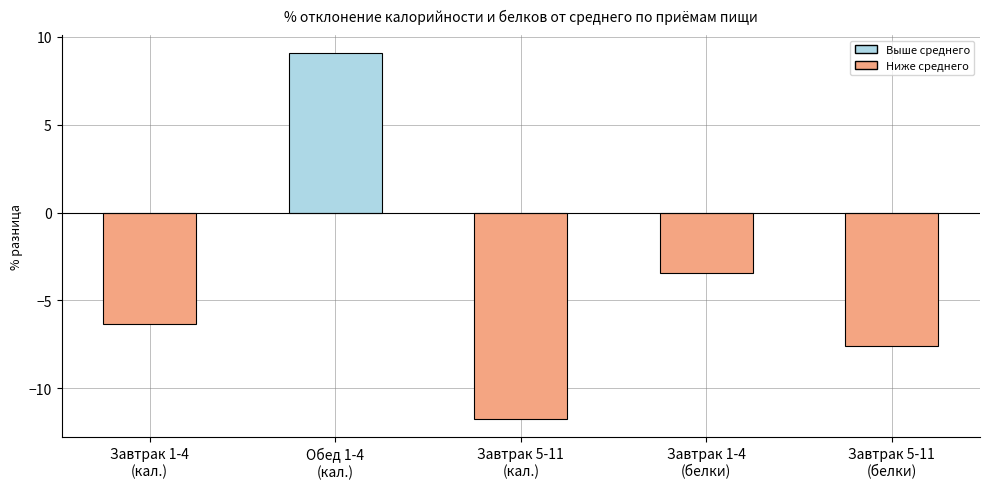

What is the label of the 2nd bar from the right?

Завтрак 1-4
(белки)